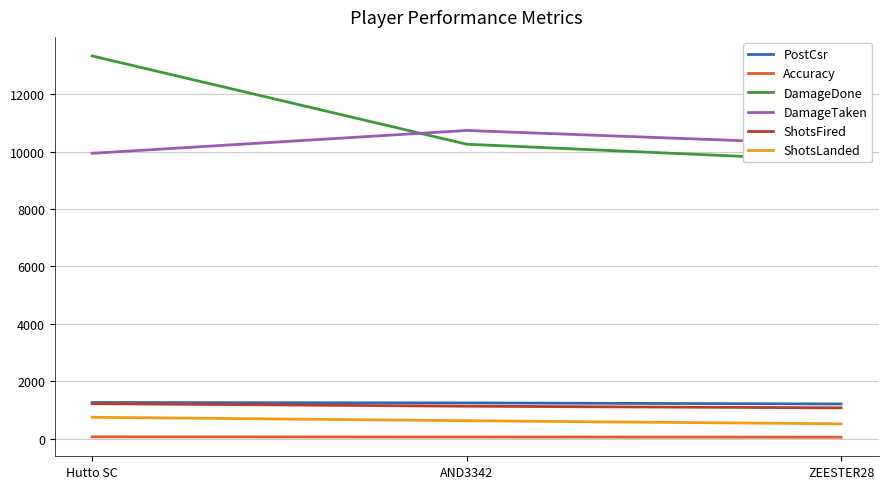

What is the sum of the DamageTaken values at Hutto SC and ZEESTER28?

20192.0